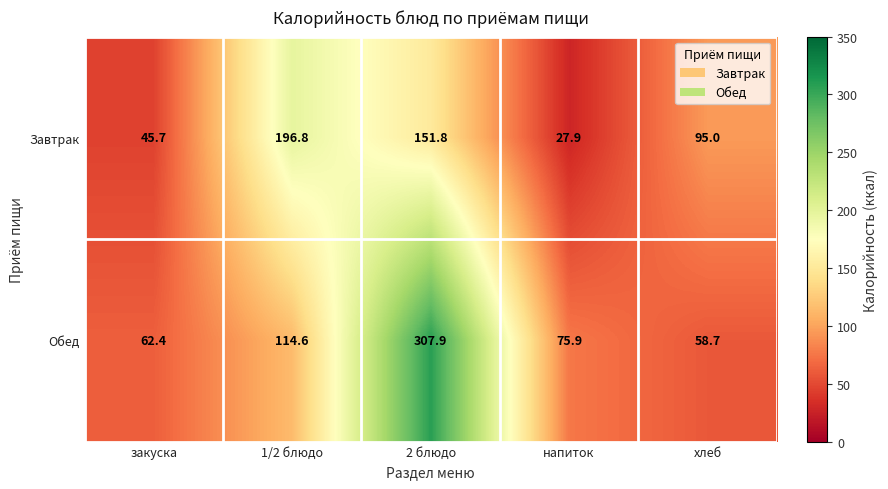

Rank the series at 2 блюдо from highest to lowest value.

Обед, Завтрак